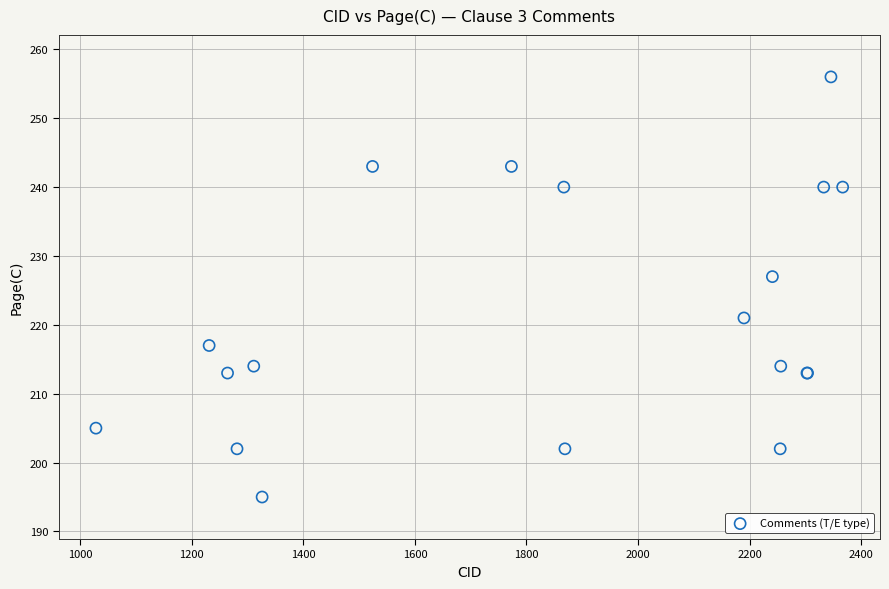

What Y value in the scatter plot is closest to 225?

227